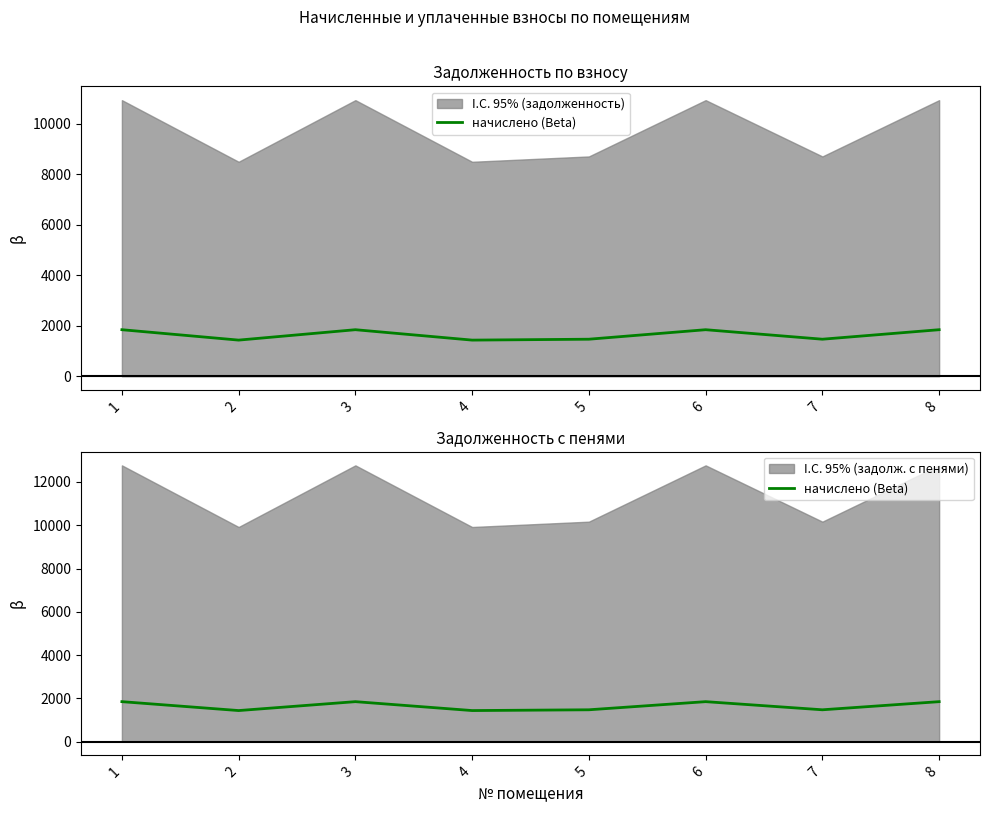

Which category has the lowest value across all series?

2